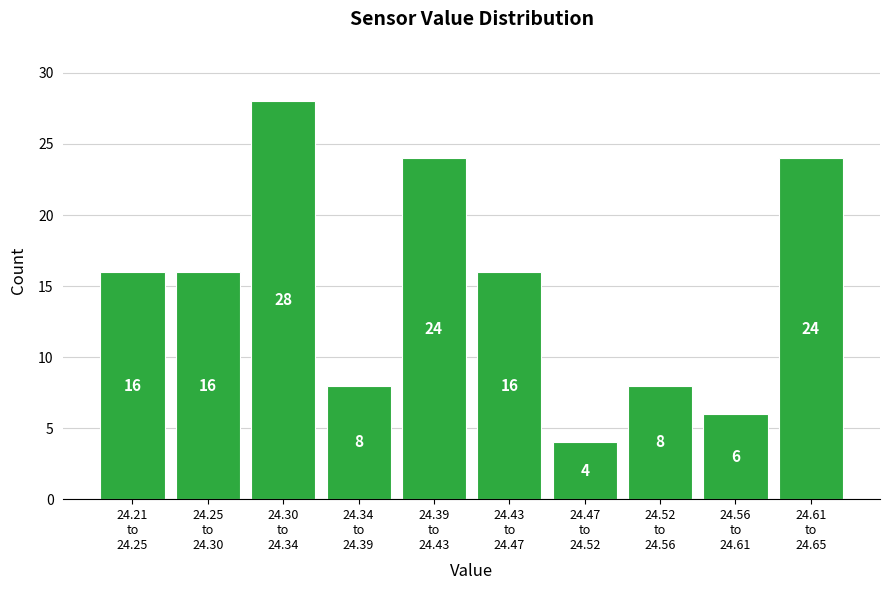

Reading right to left, list all the values displayed in this chart.

24	6	8	4	16	24	8	28	16	16